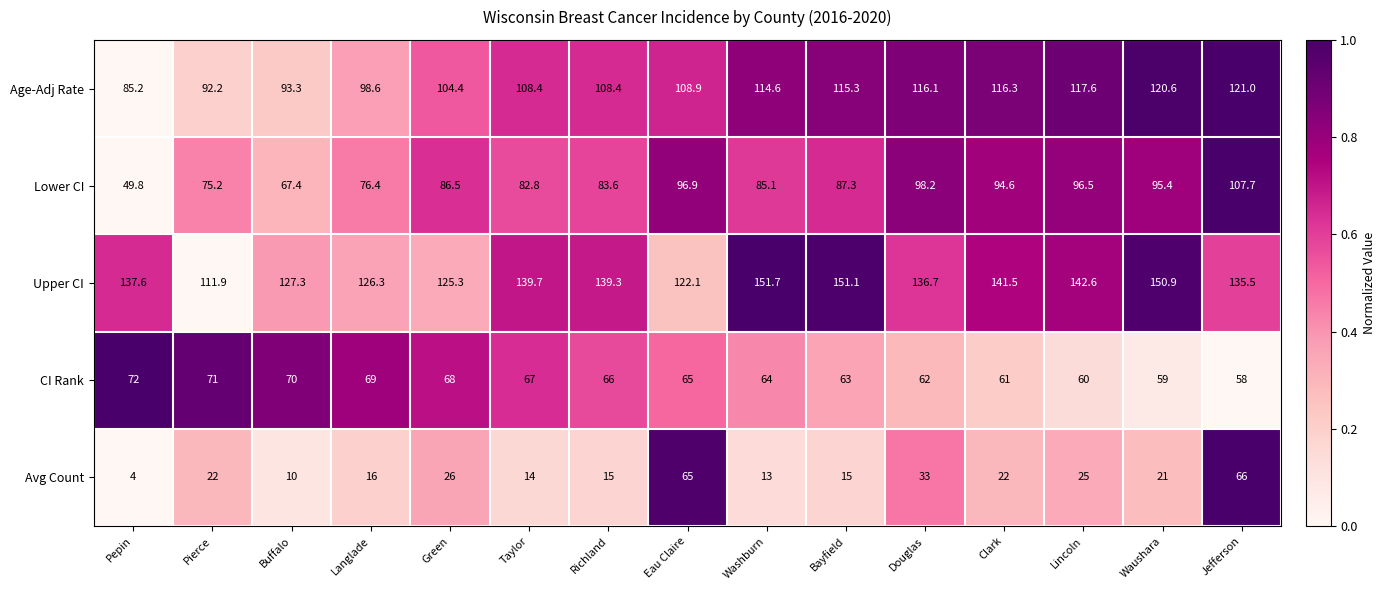

What is the difference between the Lower CI values at Bayfield and Eau Claire?

9.6